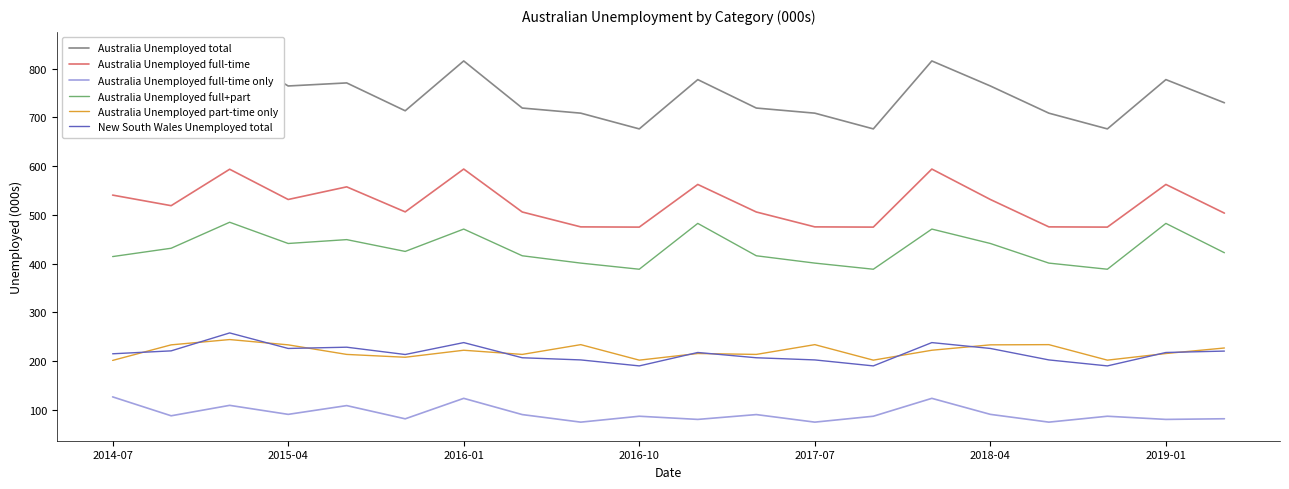

In New South Wales Unemployed total, how many points are higher than both neighbors (excluding endpoints)?

5